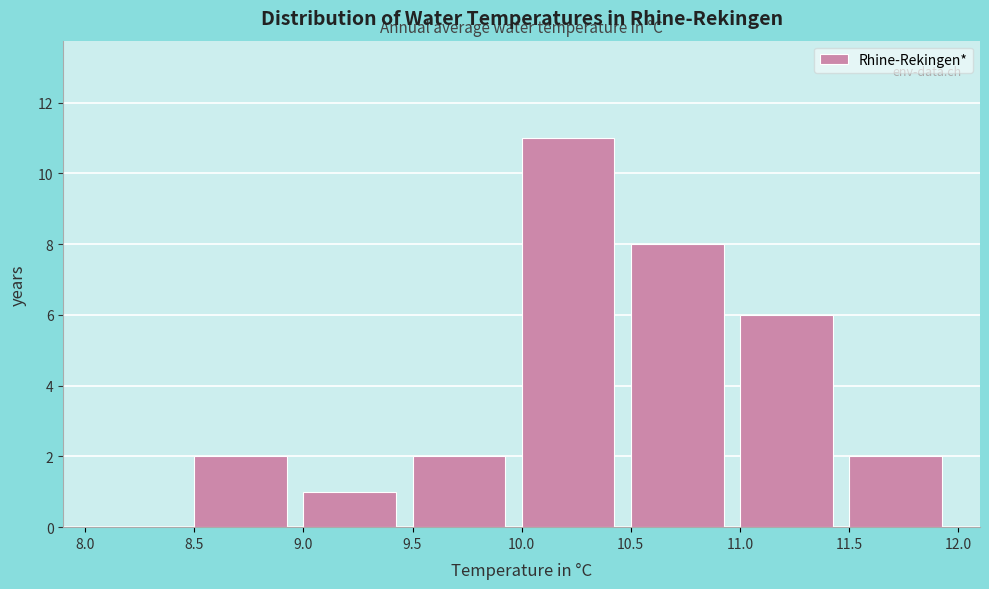

What is the height of the bar covering 10.5 to 11.0 on the x-axis? The values are not printed on the chart, so give them approximately, as read against the axis.

8